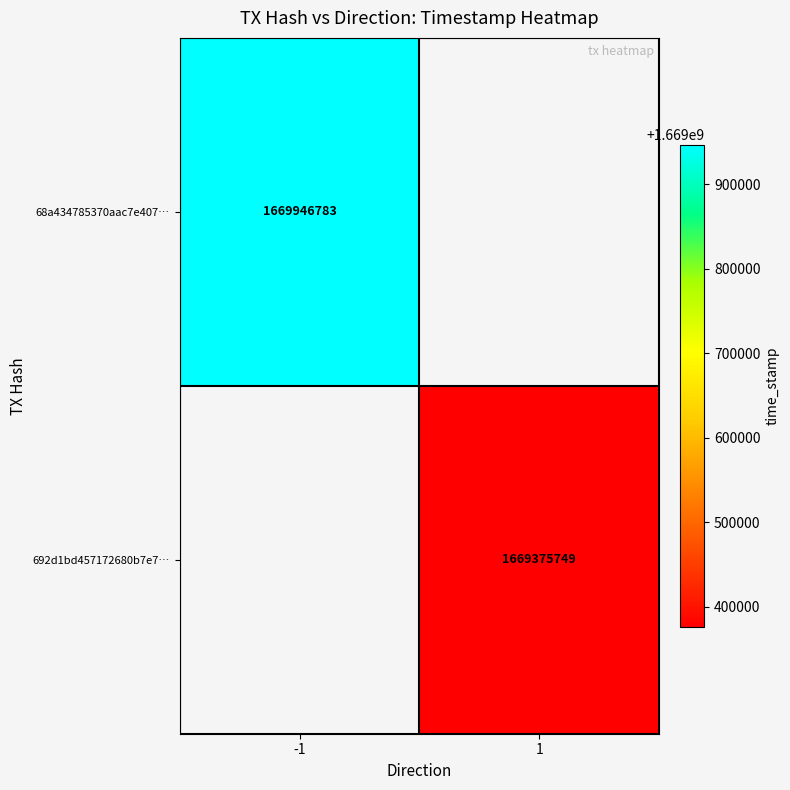

Is the value of 68a434785370aac7e407… at -1 greater than the value of 692d1bd457172680b7e7… at 1?

Yes